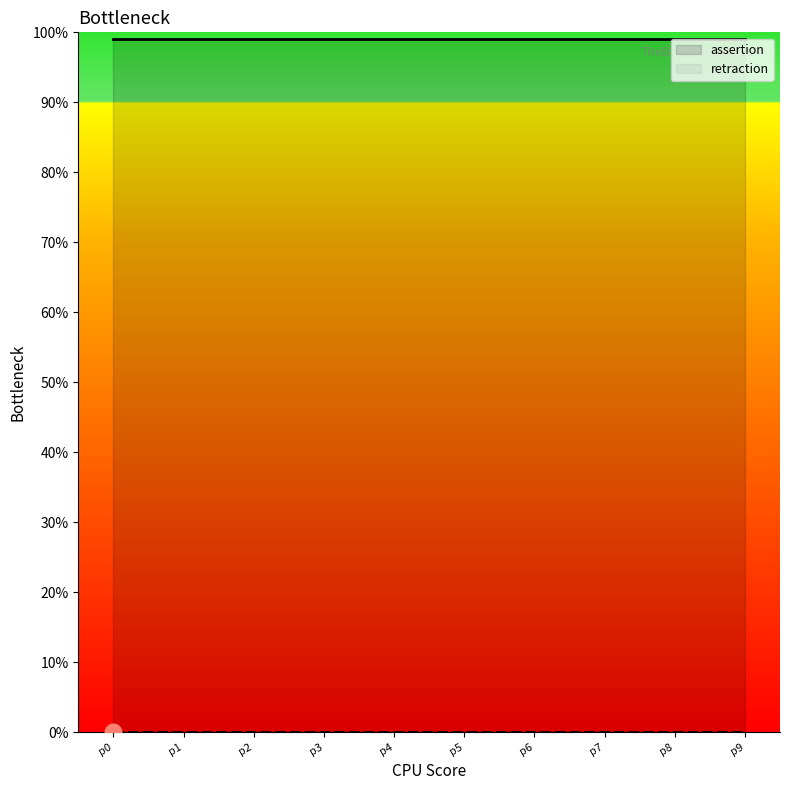

List the series in order of their overall mean, lowest first.

retraction, assertion